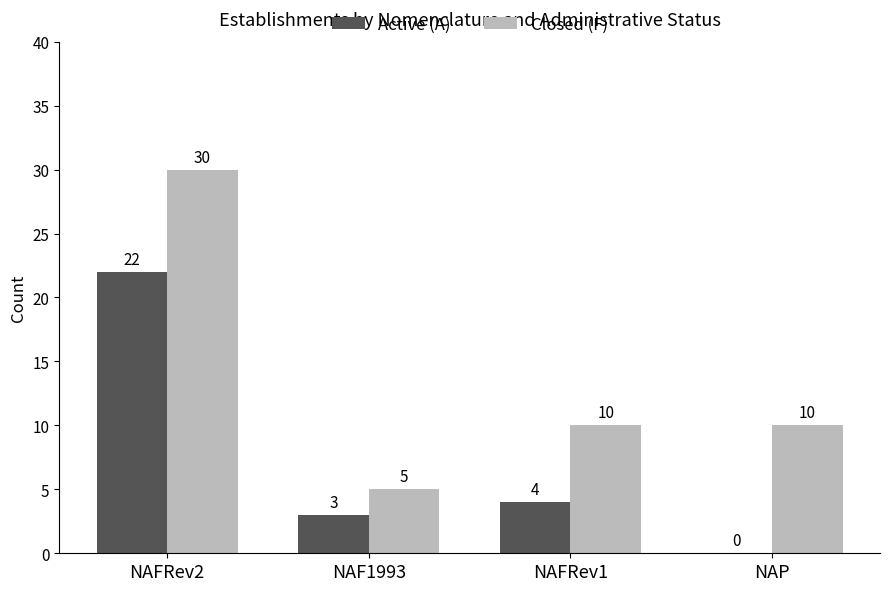

What are all the series names shown in the legend?

Active (A), Closed (F)